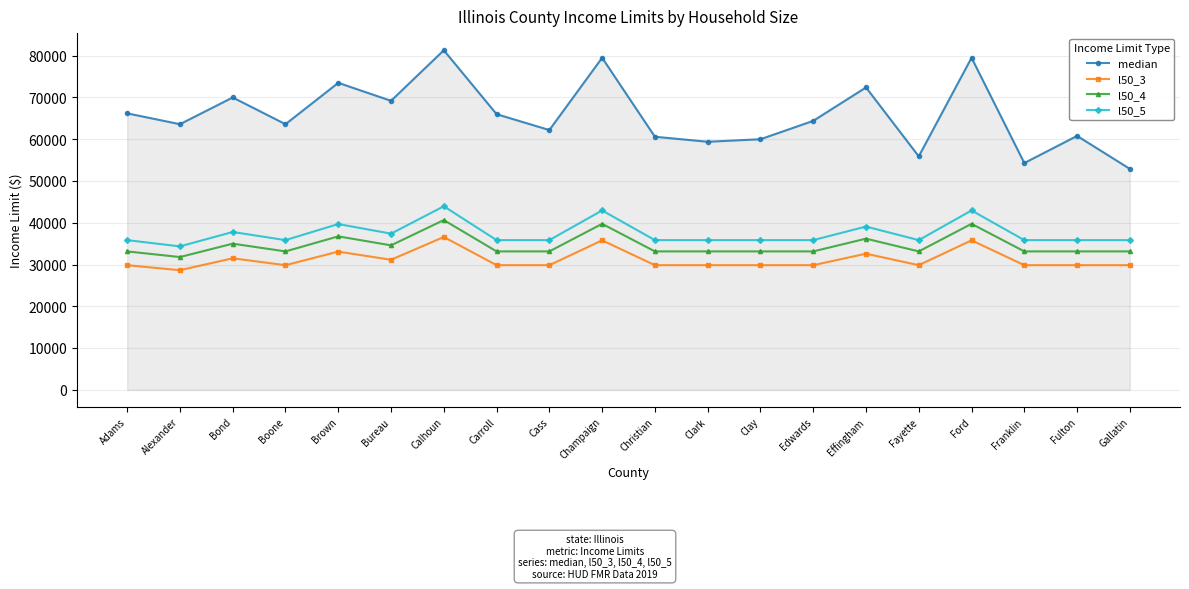

What position from the right is Ford?

4